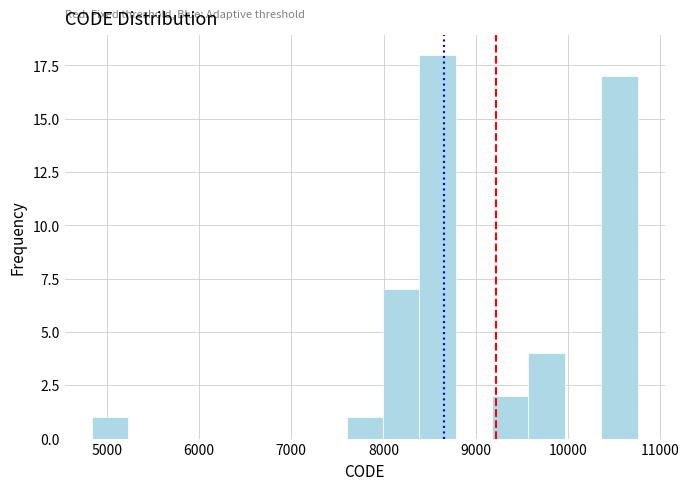

Read against the x-axis, roughly where is the centre of the tallest bar?

8600